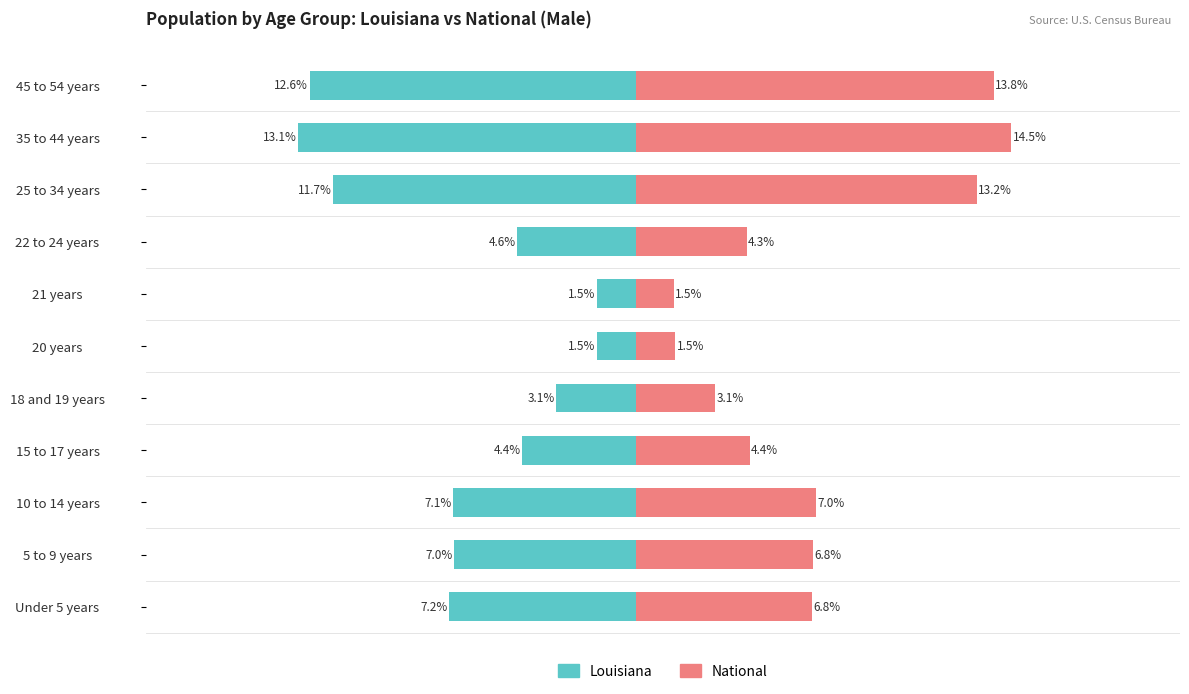

The value of Louisiana at 5 to 9 years is -1.6. True or false?

False